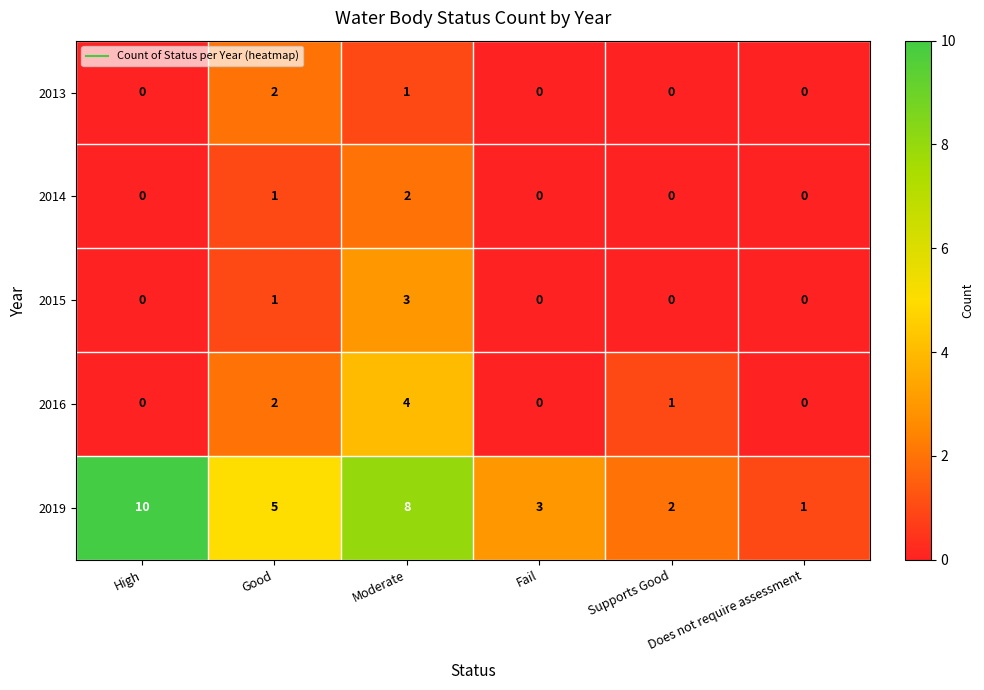

At which label is 2014 closest to 1?

Good